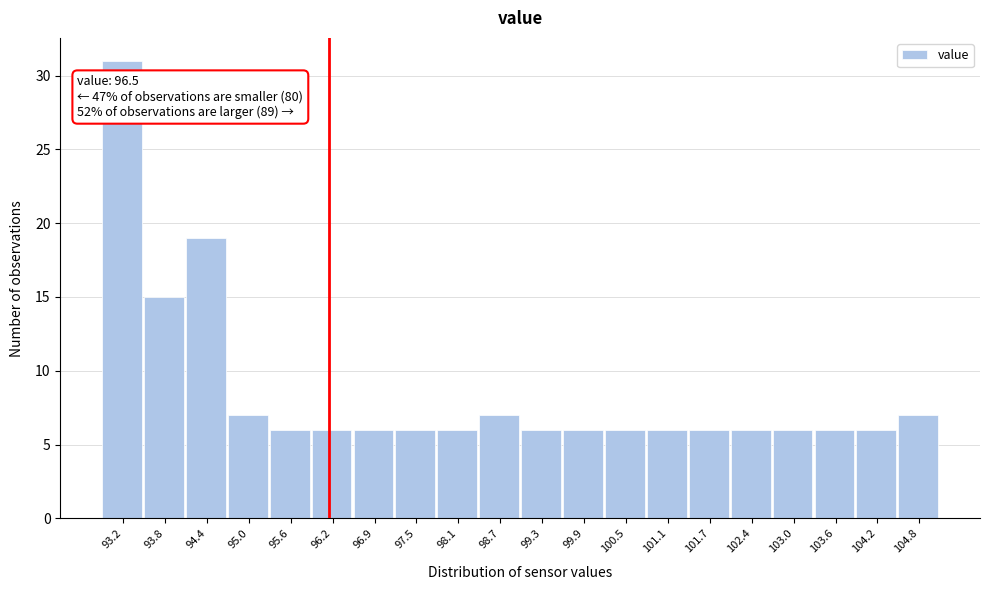

Reading right to left, list all the values displayed in this chart.

104.8=7	104.2=6	103.6=6	103.0=6	102.4=6	101.7=6	101.1=6	100.5=6	99.9=6	99.3=6	98.7=7	98.1=6	97.5=6	96.9=6	96.2=6	95.6=6	95.0=7	94.4=19	93.8=15	93.2=31